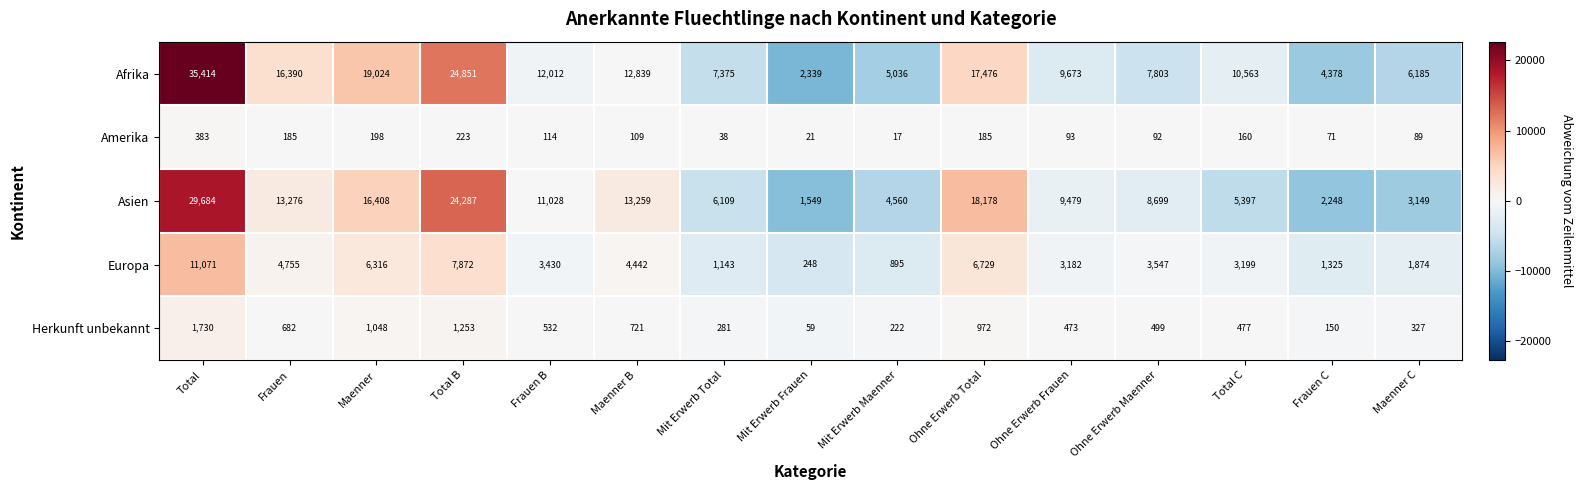

Rank the series at Maenner from lowest to highest value.

Amerika, Herkunft unbekannt, Europa, Asien, Afrika